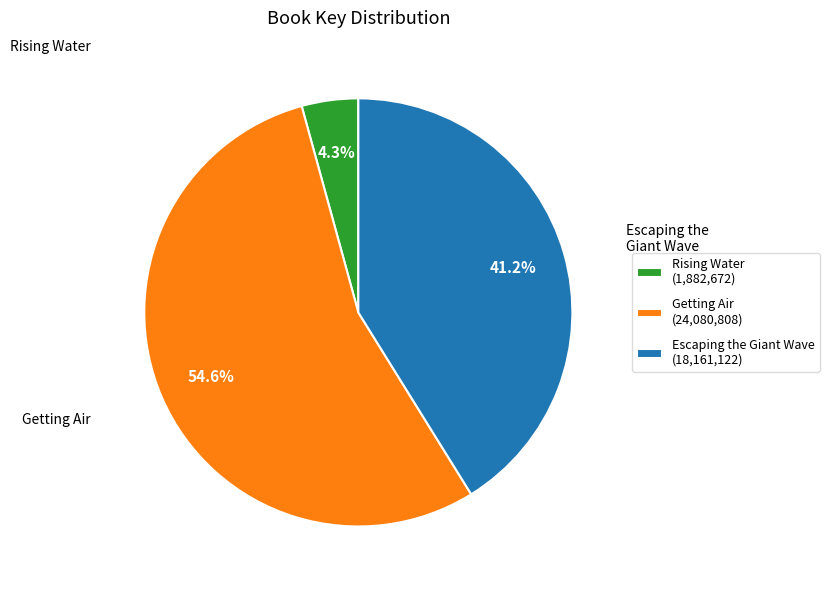

Is the sum of Escaping the Giant Wave (18,161,122) and Rising Water (1,882,672) greater than half?

No